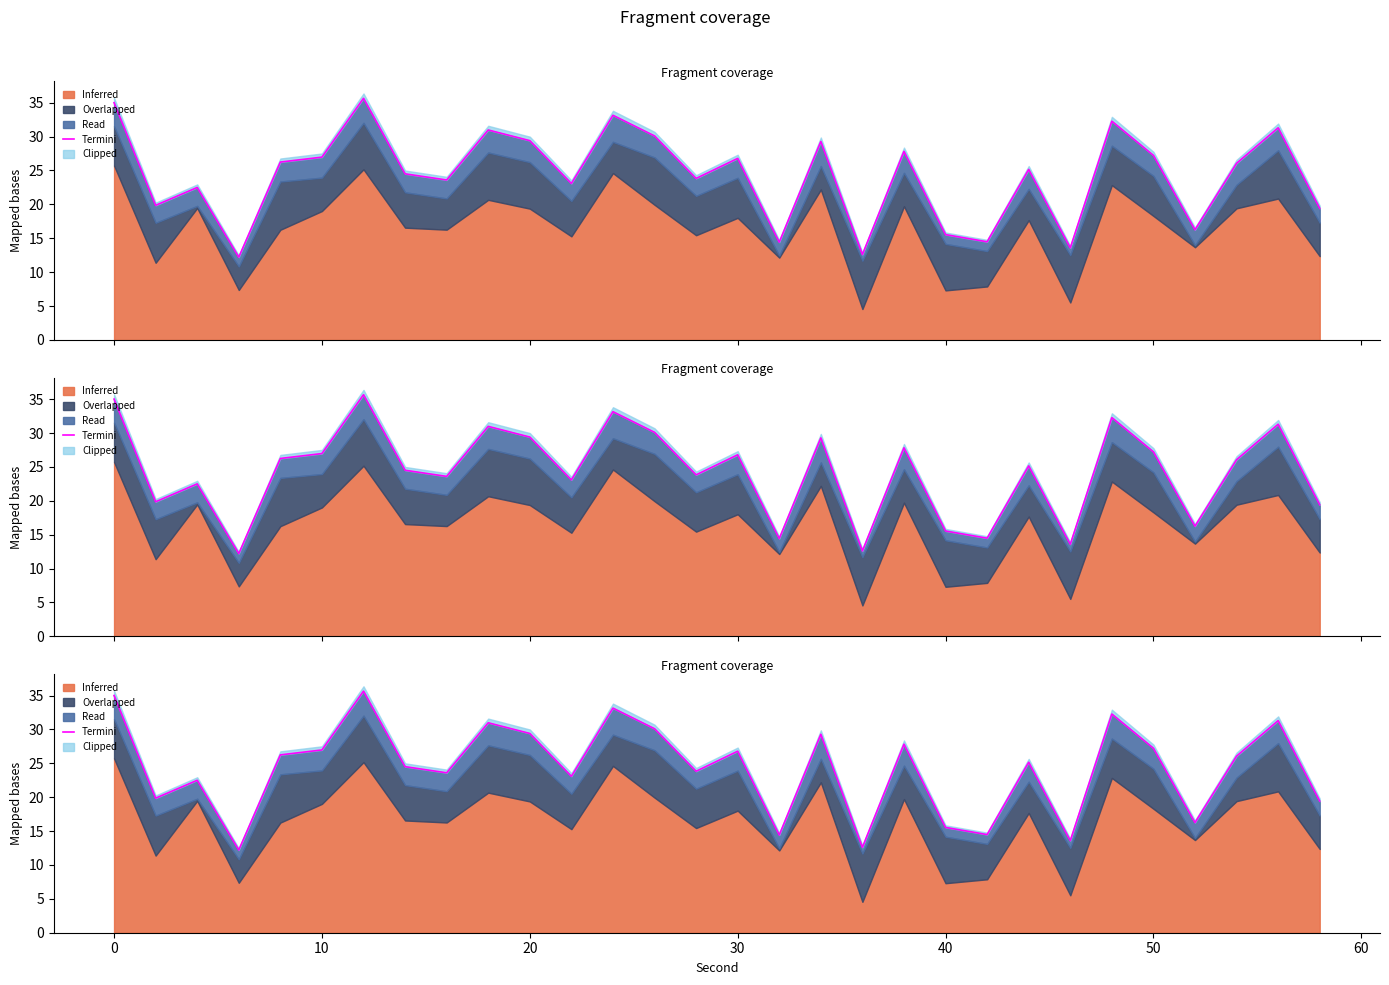

What is the greatest value displayed?

35.7